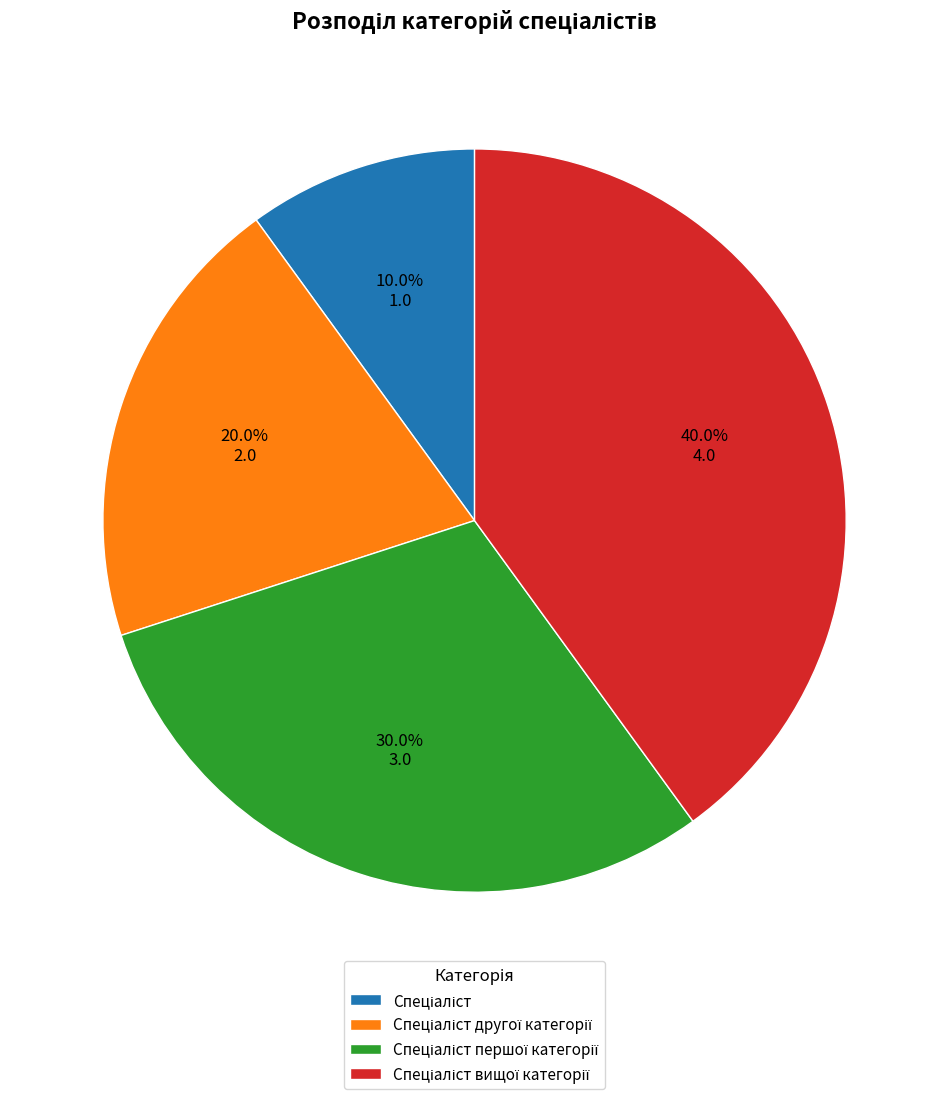

Does any single category account for the majority?

No